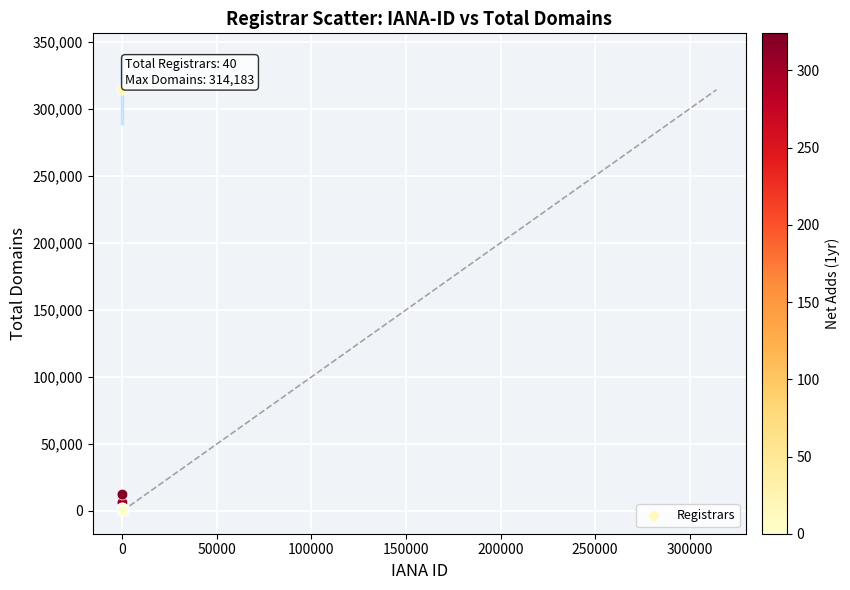

What Y value in the scatter plot is closest to 157091?

12228